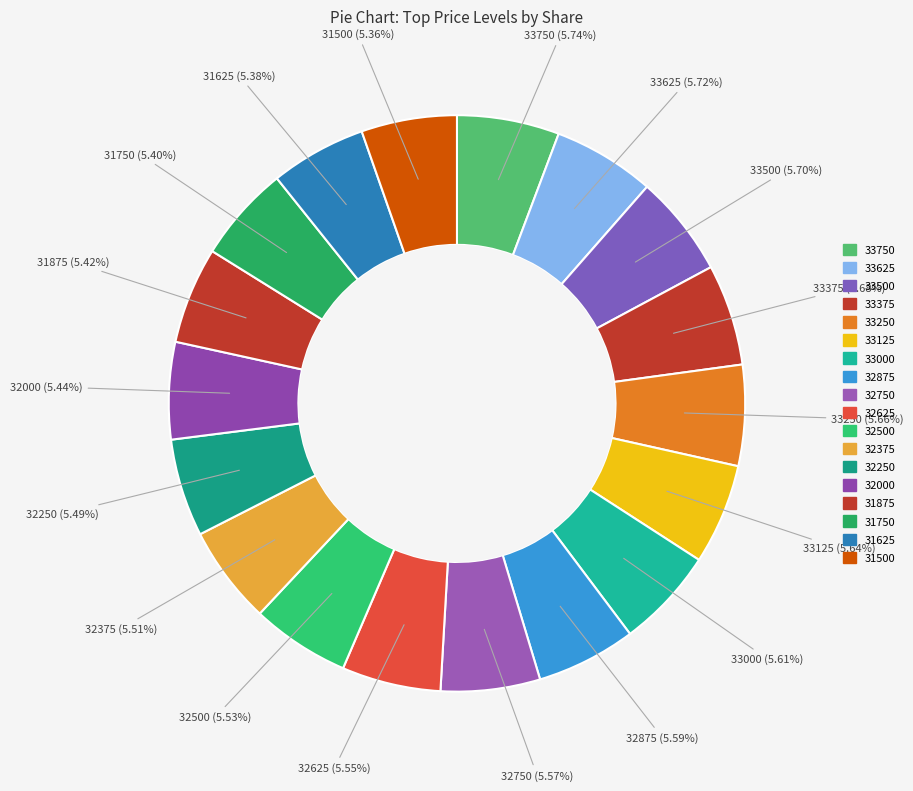

Combined, do 31875 and 32250 account for over 50%?

No